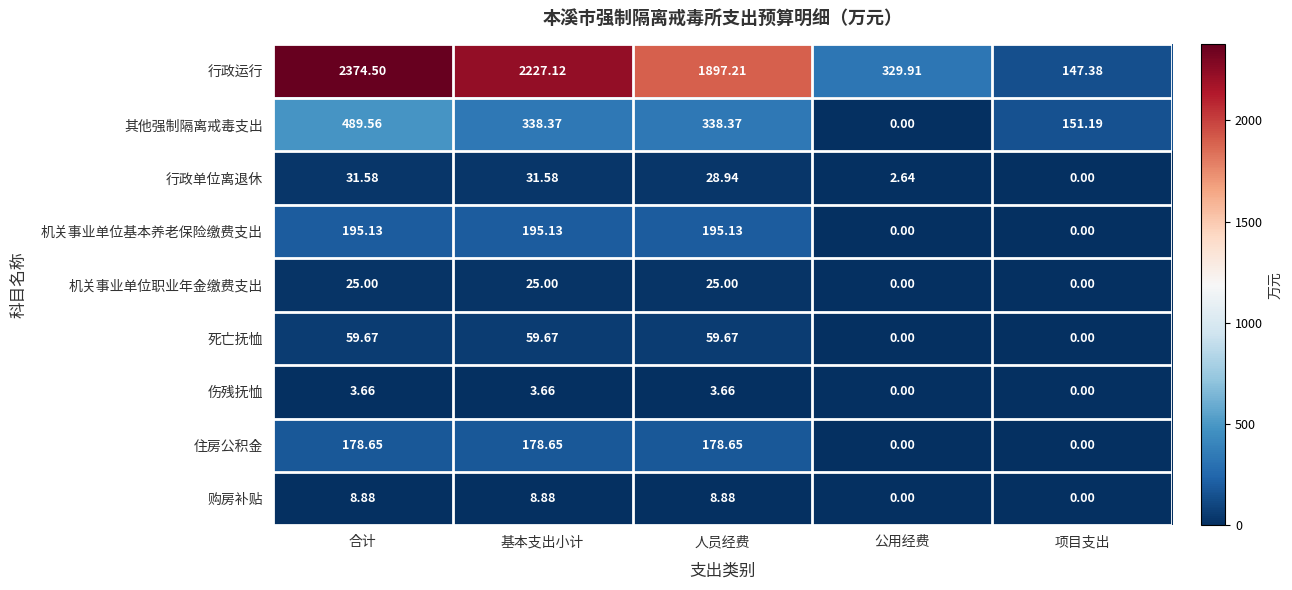

Rank the categories by 行政运行 value from highest to lowest.

合计, 基本支出小计, 人员经费, 公用经费, 项目支出